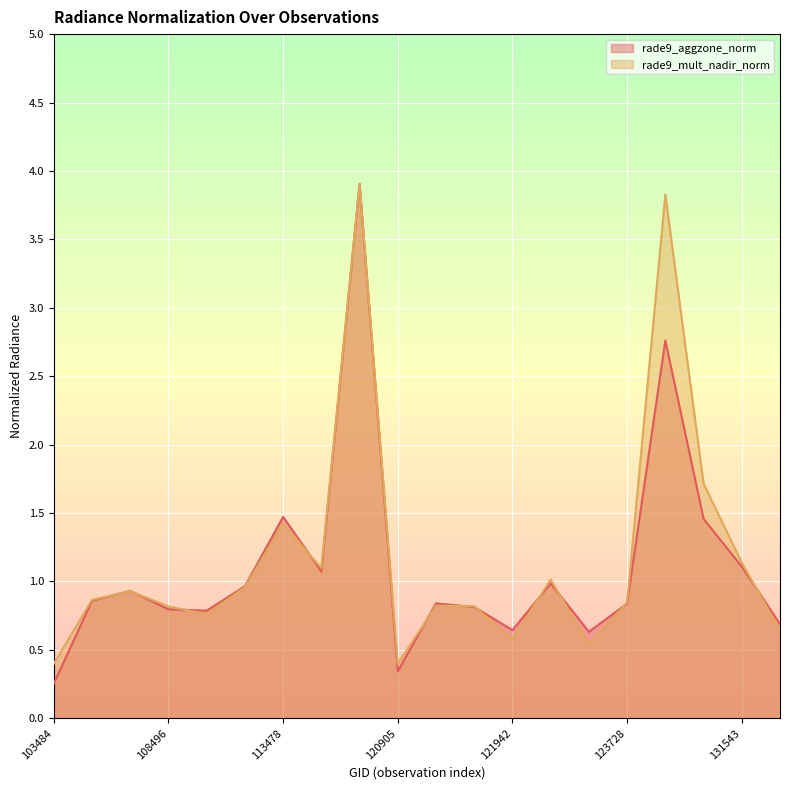

Reading left to right, extract all data points from this chart.

rade9_aggzone_norm: 0.3	0.9	0.9	0.8	0.8	1.0	1.5	1.1	3.9	0.3	0.8	0.8	0.6	1.0	0.6	0.8	2.8	1.5	1.1	0.7
rade9_mult_nadir_norm: 0.4	0.9	0.9	0.8	0.8	1.0	1.4	1.1	3.9	0.4	0.8	0.8	0.6	1.0	0.5	0.8	3.8	1.7	1.1	0.6